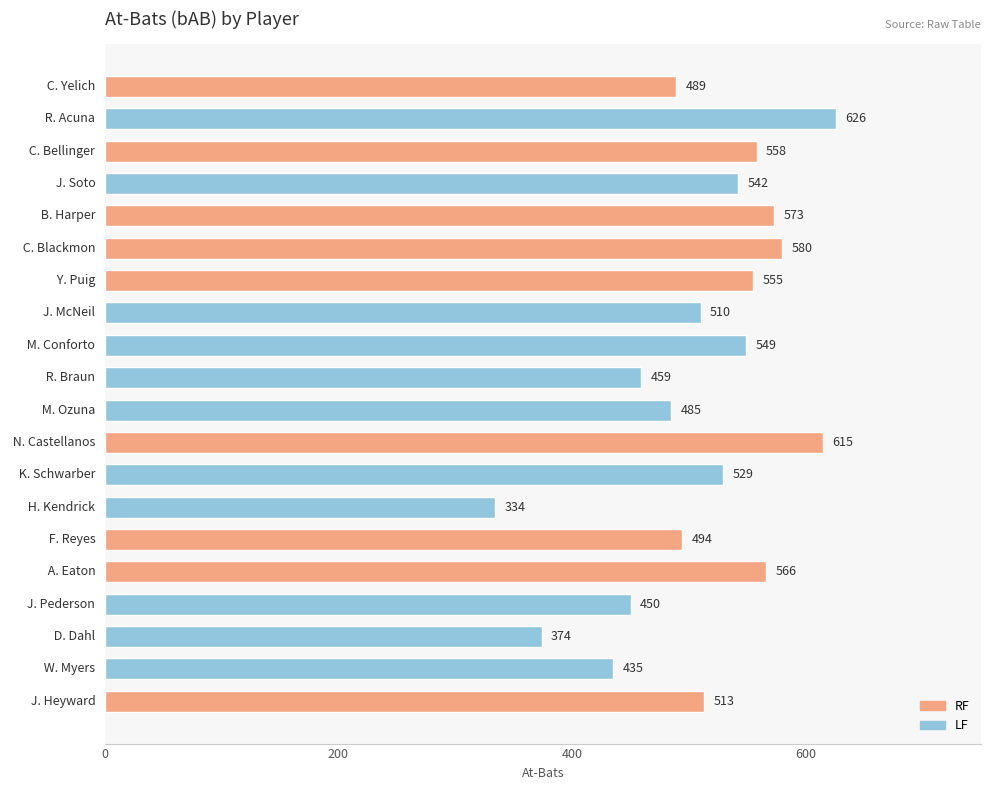

Reading top to bottom, extract all data points from this chart.

489	626	558	542	573	580	555	510	549	459	485	615	529	334	494	566	450	374	435	513